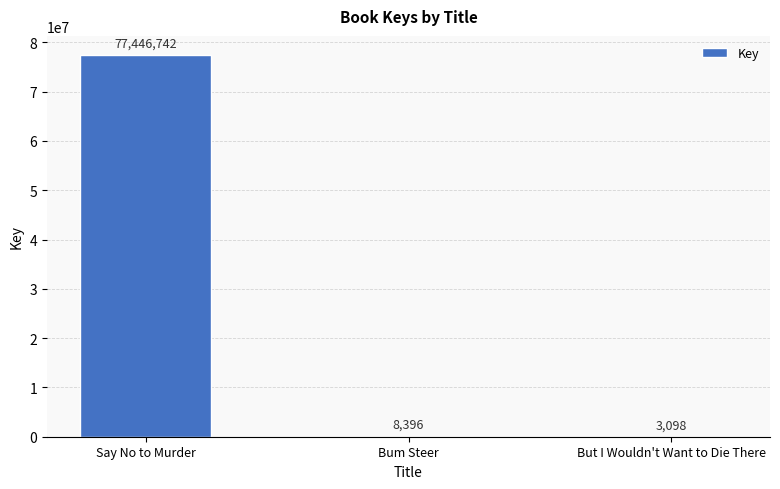

The chart shows a value of 77446742 at Say No to Murder. True or false?

True